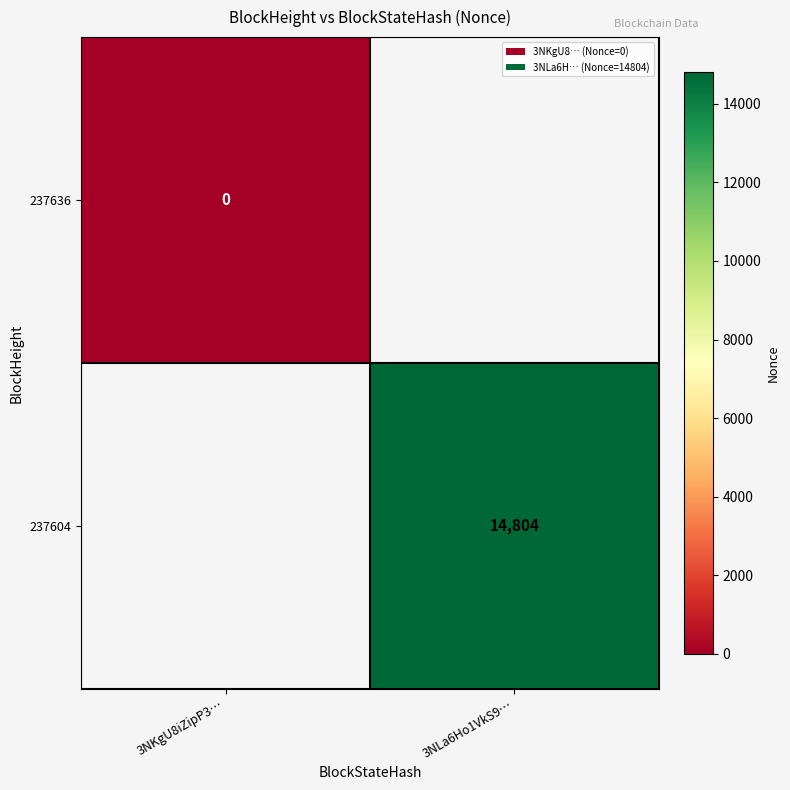

How many series are shown in this chart?

2